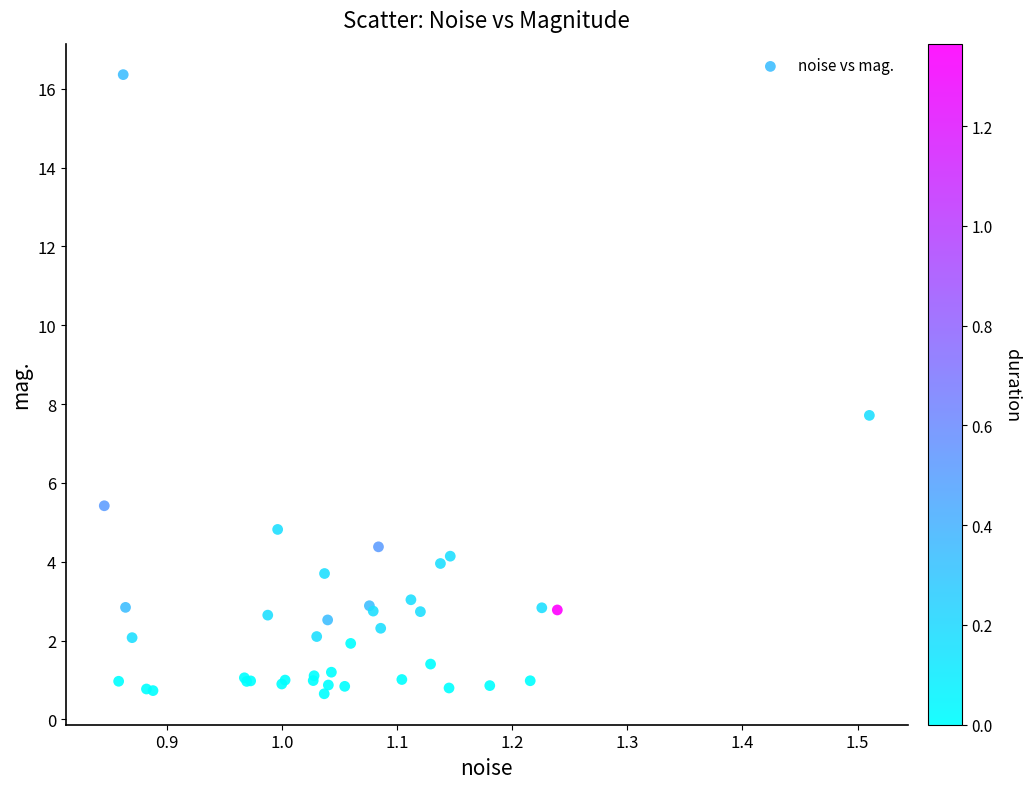

What Y value in the scatter plot is closest to 8?

7.7